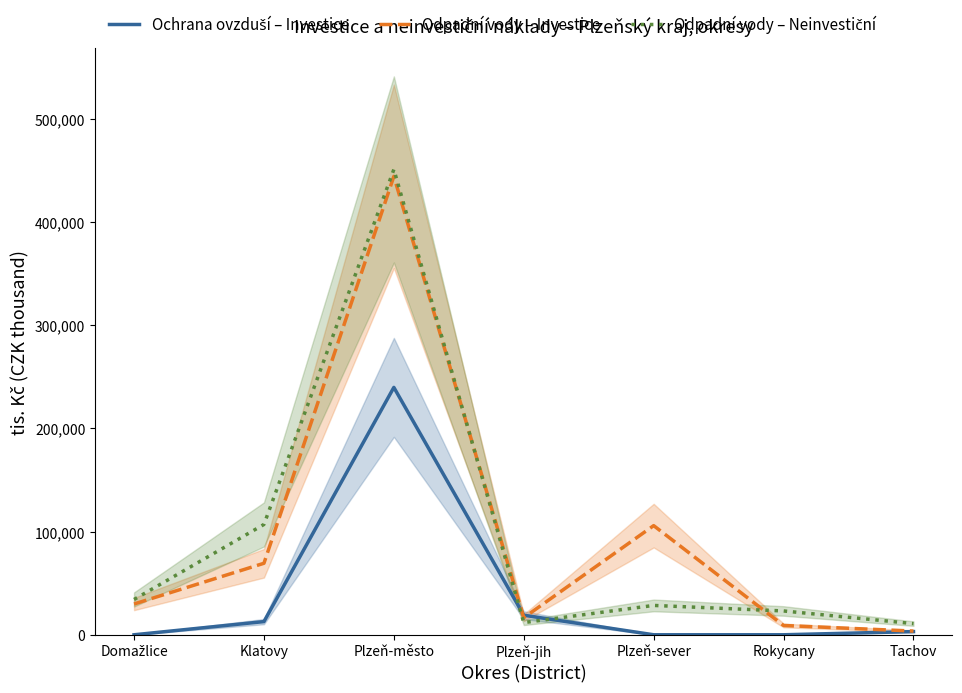

What is the maximum value for Odpadní vody – Neinvestiční?

450991